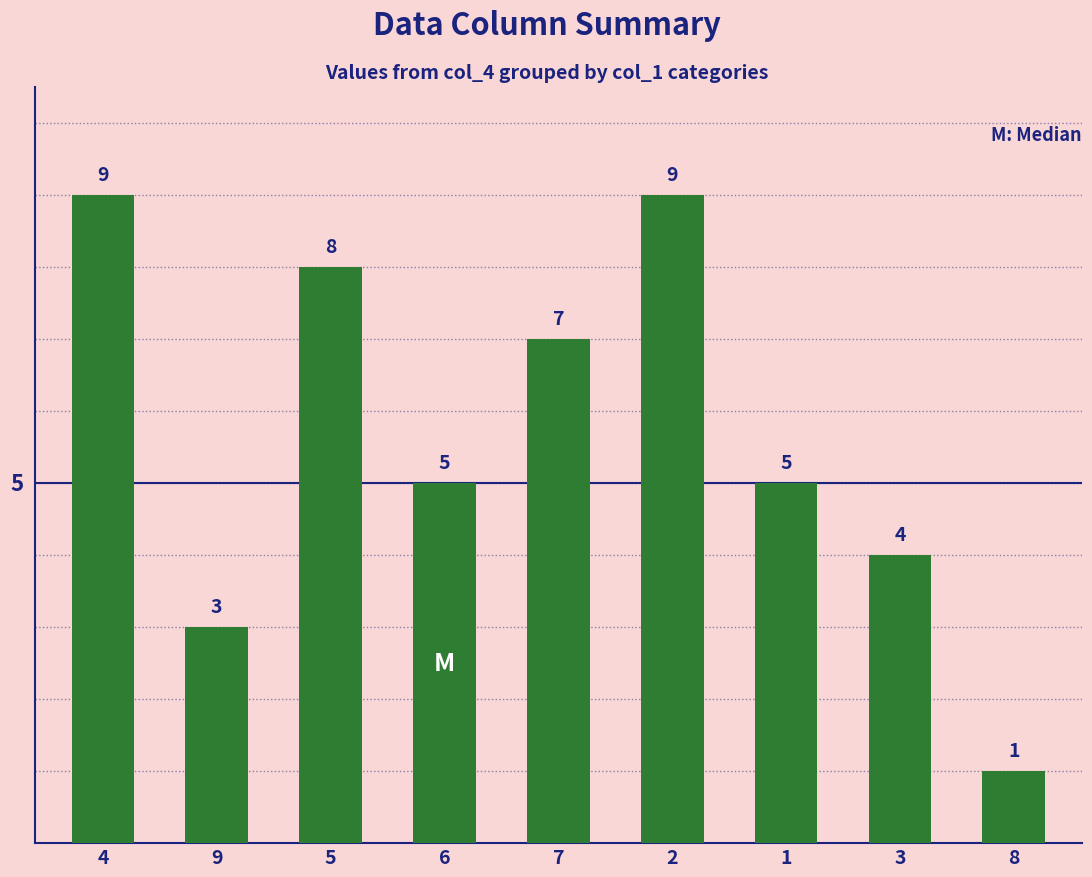

At which category does the chart reach its minimum across all series?

8